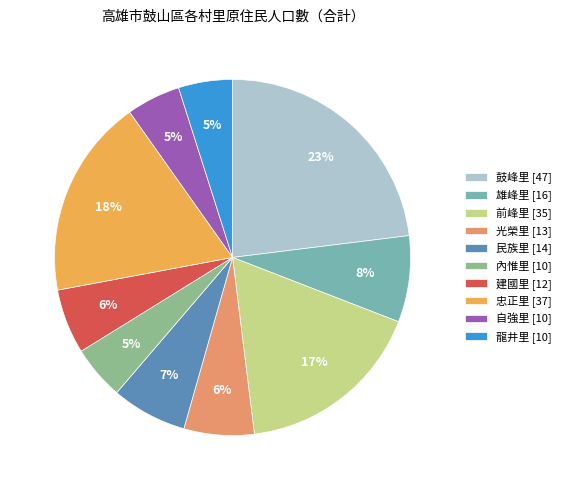

To the nearest percent, what is the difference between the 民族里 and 鼓峰里 slice percentages?

16%